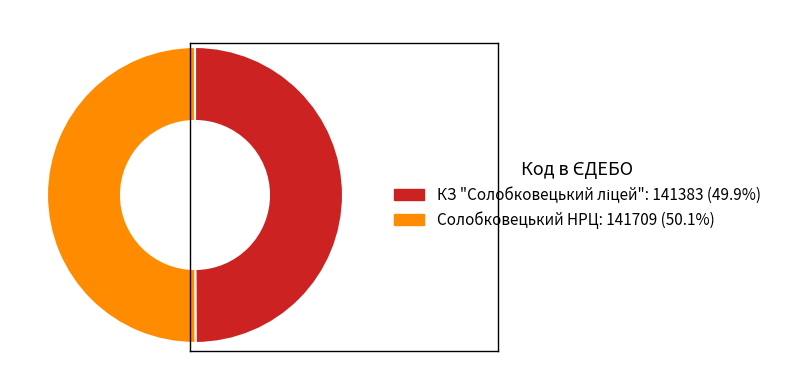

Which category has the smallest portion of the pie?

КЗ "Солобковецький ліцей"